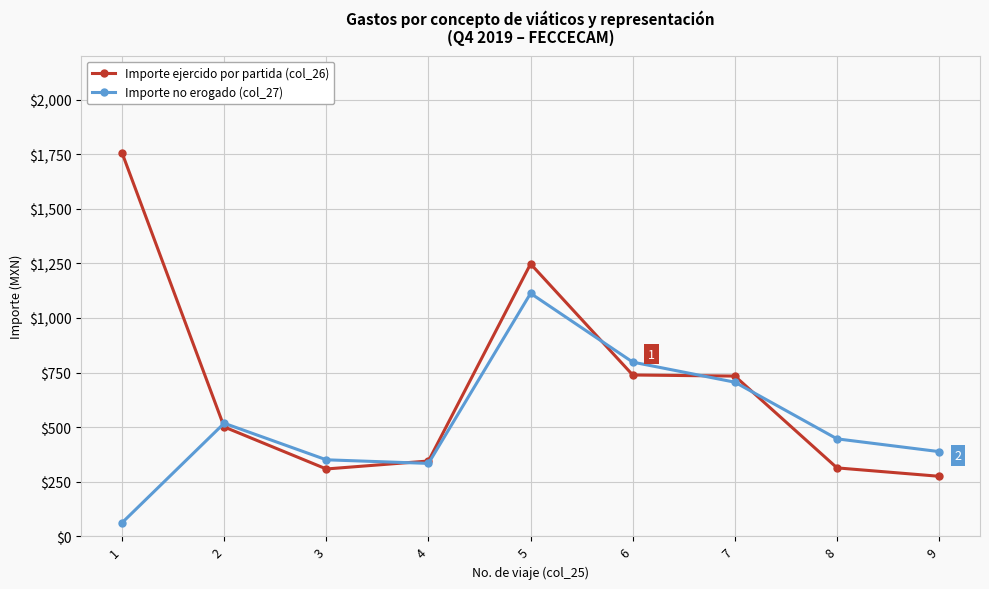

What is the difference between the maximum and second lowest values in the Importe ejercido por partida (col_26) series?

1448.5